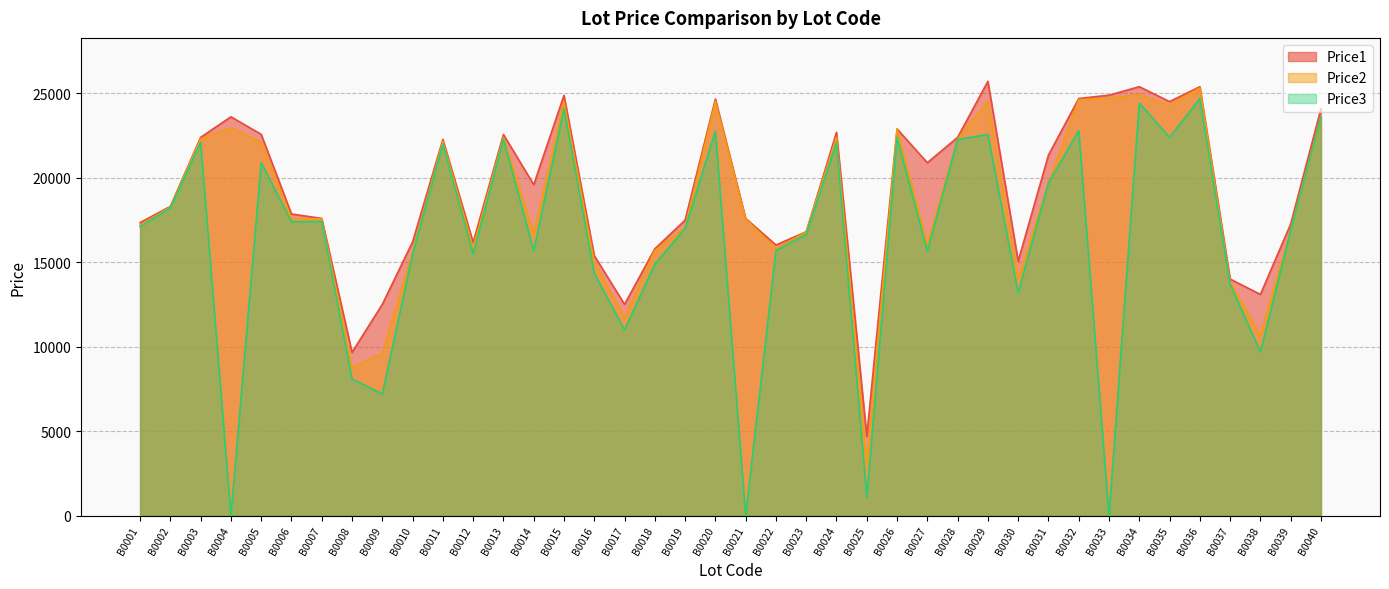

Where is the first local minimum for Price3?

B0004